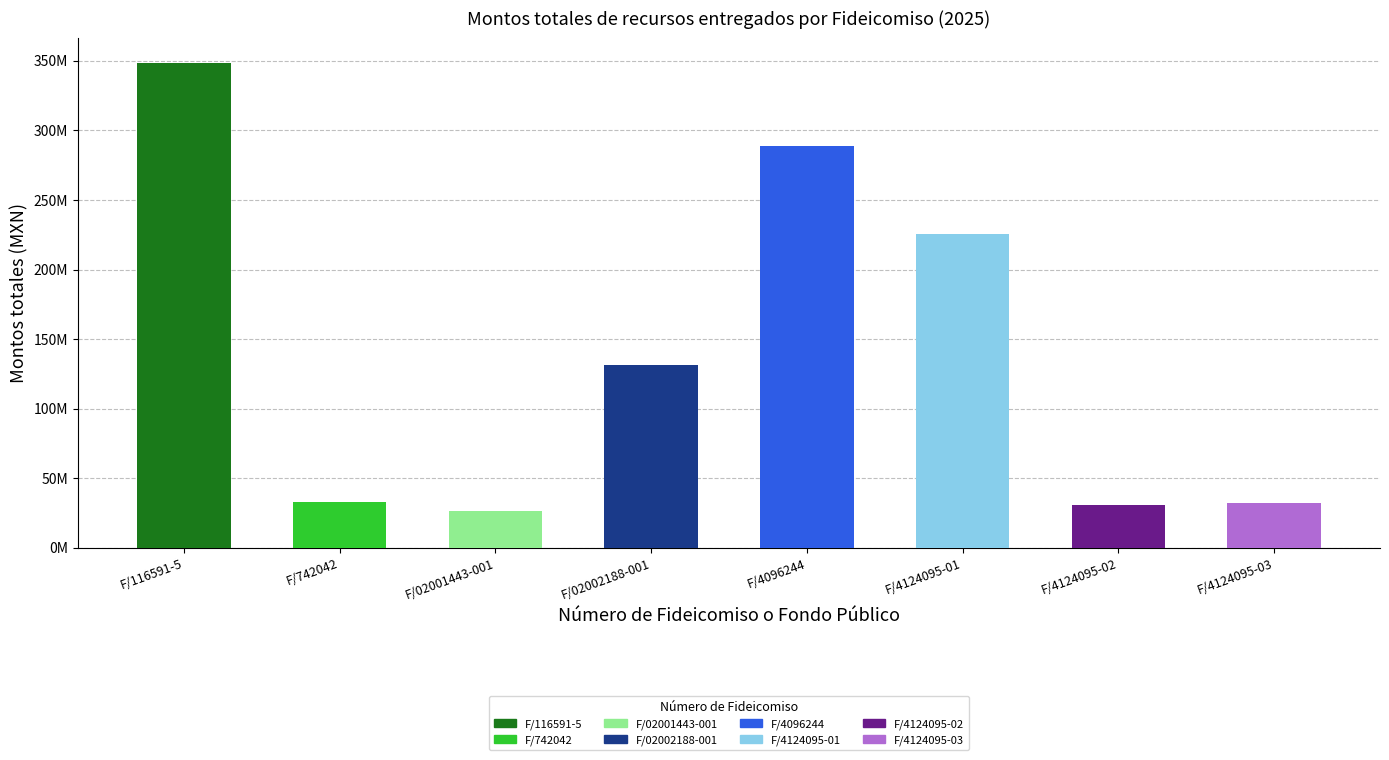

Are the bars grouped side by side (vs. stacked)?

No